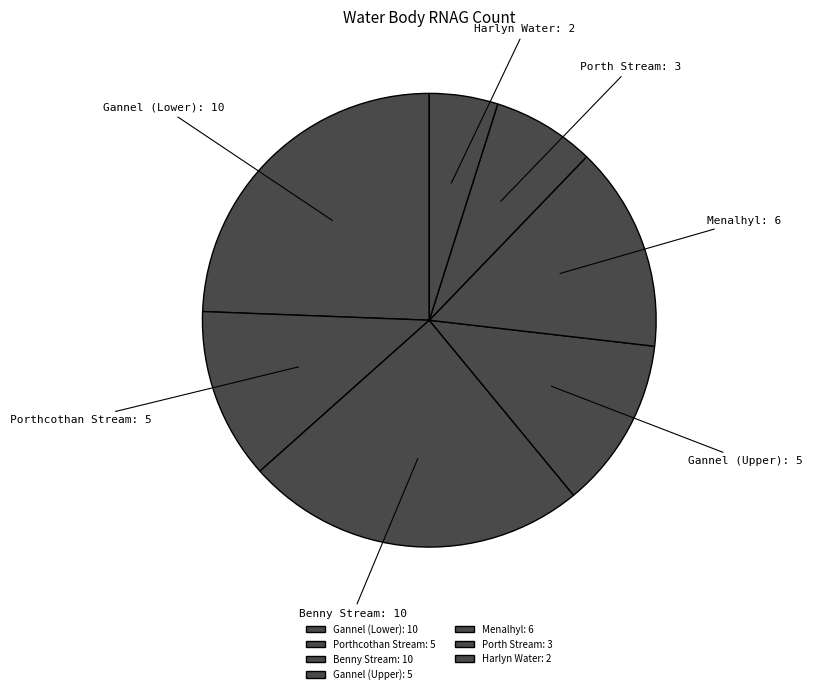

Is there a majority slice in this chart?

No